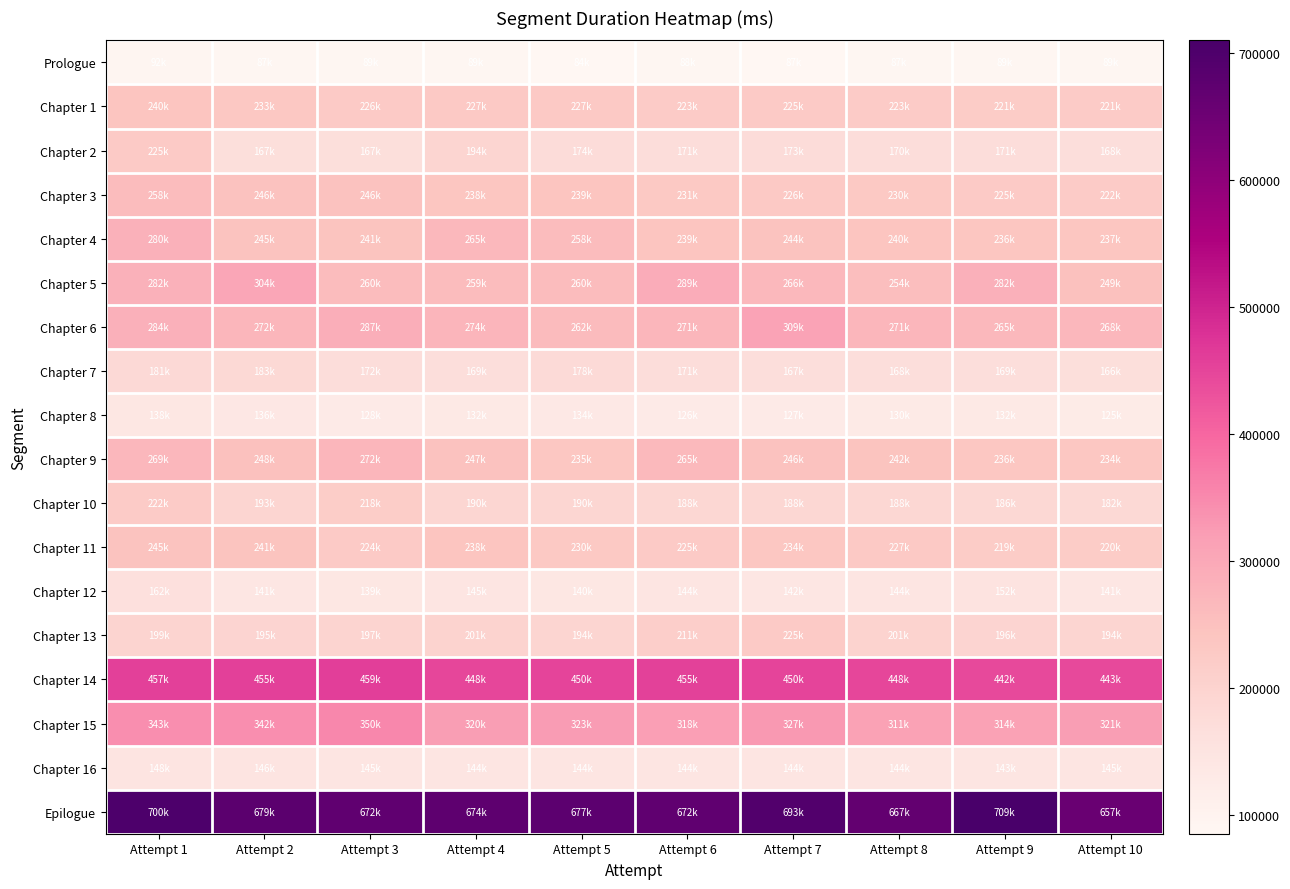

What is the spread (max minus min) of values at Attempt 4?

585093